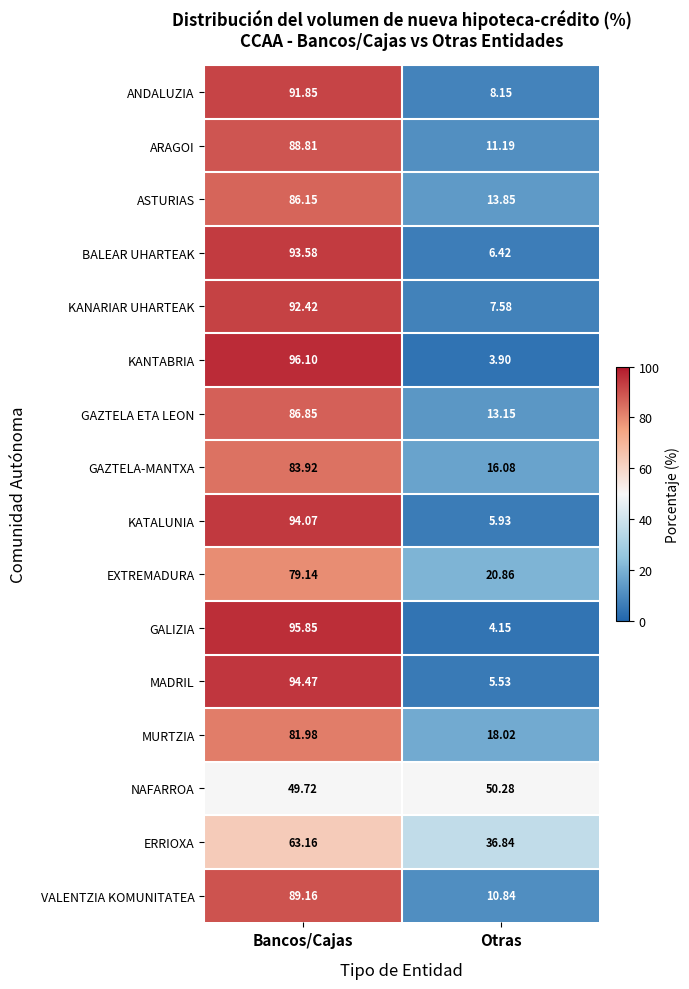

At Otras, list the series in order from largest to smallest.

NAFARROA, ERRIOXA, EXTREMADURA, MURTZIA, GAZTELA-MANTXA, ASTURIAS, GAZTELA ETA LEON, ARAGOI, VALENTZIA KOMUNITATEA, ANDALUZIA, KANARIAR UHARTEAK, BALEAR UHARTEAK, KATALUNIA, MADRIL, GALIZIA, KANTABRIA